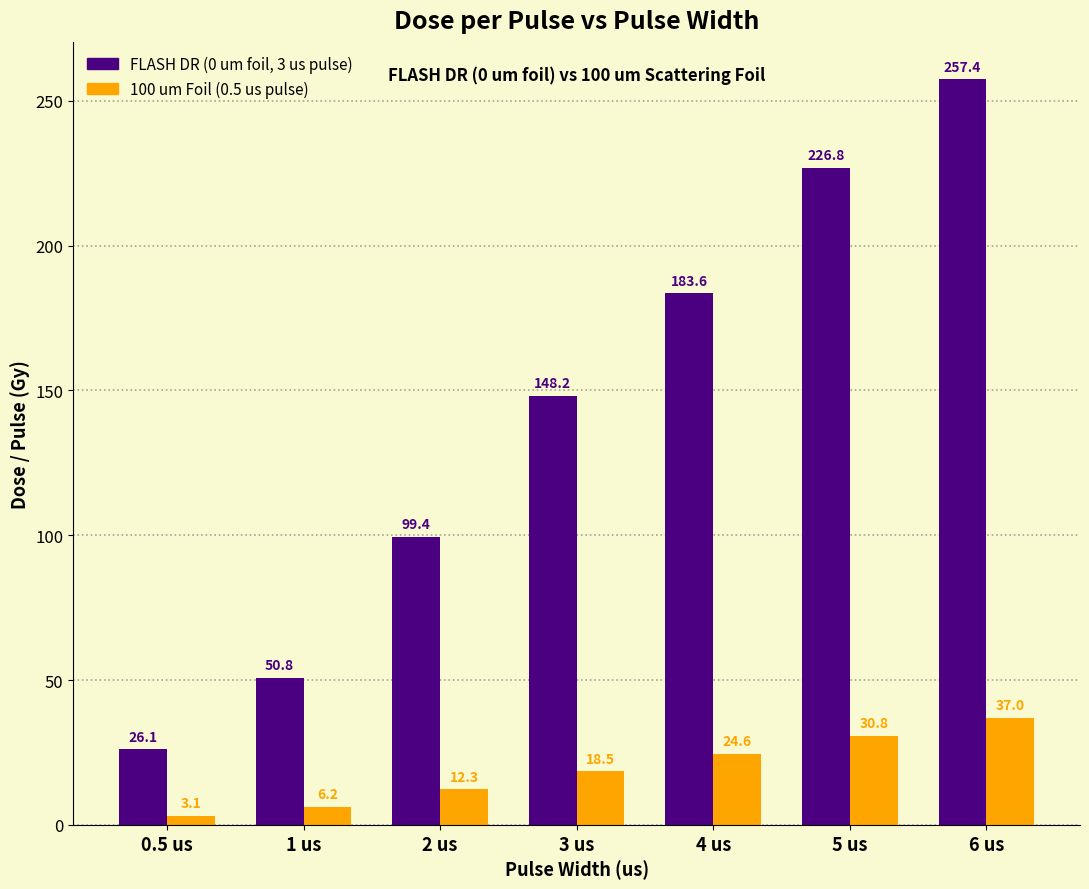

Which category has the lowest value across all series?

0.5 us